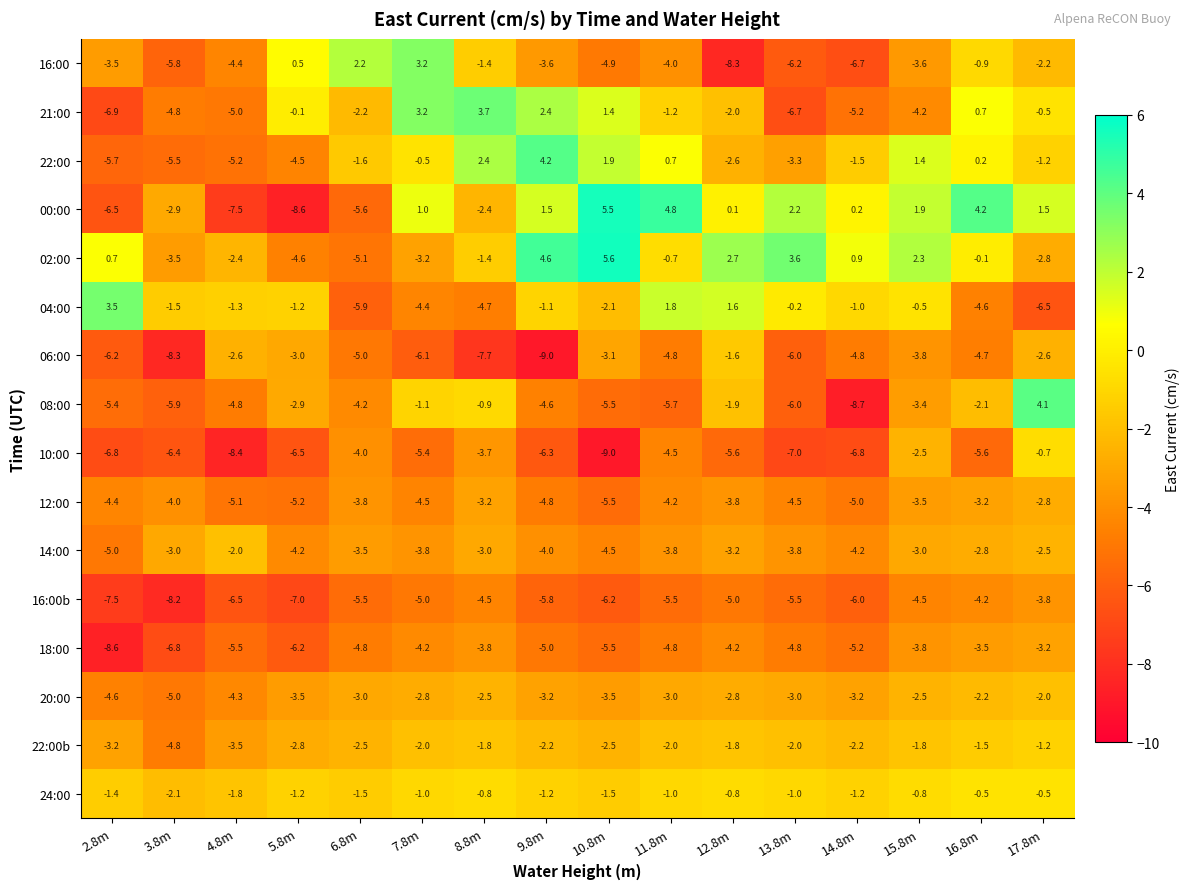

At 9.8m, list the series in order from largest to smallest.

02:00, 22:00, 21:00, 00:00, 04:00, 24:00, 22:00b, 20:00, 16:00, 14:00, 08:00, 12:00, 18:00, 16:00b, 10:00, 06:00